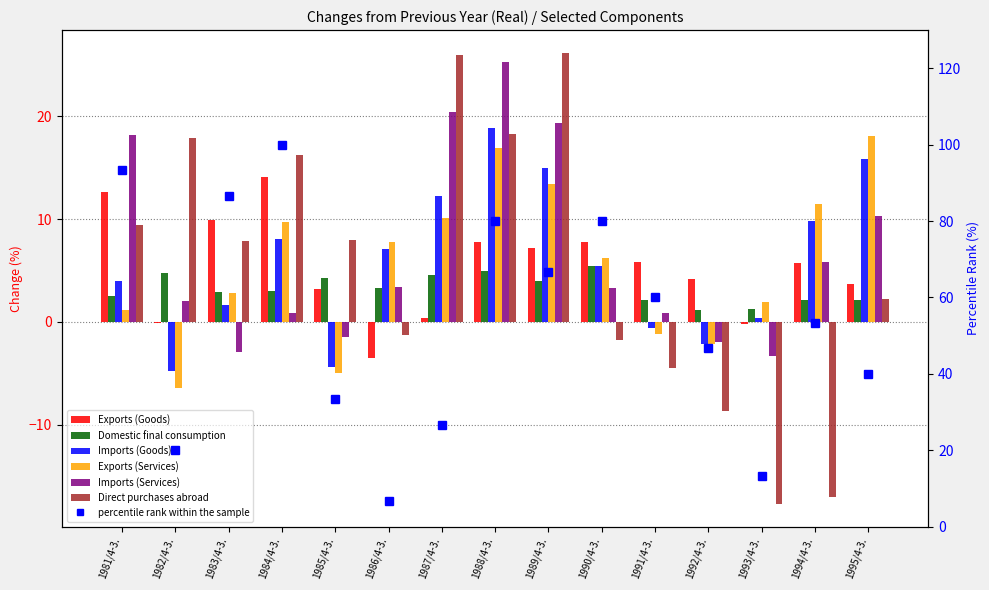

Rank the categories by Exports (Goods) value from lowest to highest.

1986/4-3., 1993/4-3., 1982/4-3., 1987/4-3., 1985/4-3., 1995/4-3., 1992/4-3., 1994/4-3., 1991/4-3., 1989/4-3., 1988/4-3., 1990/4-3., 1983/4-3., 1981/4-3., 1984/4-3.